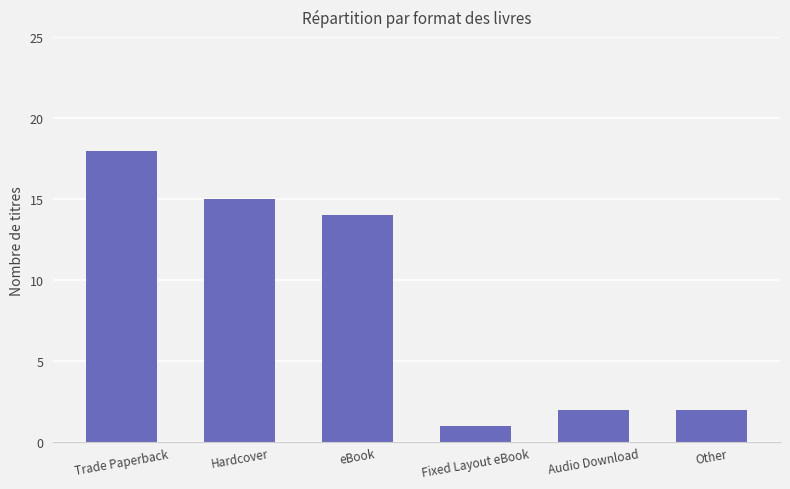

Reading right to left, transcribe all the data shown in this chart.

Other=2	Audio Download=2	Fixed Layout eBook=1	eBook=14	Hardcover=15	Trade Paperback=18